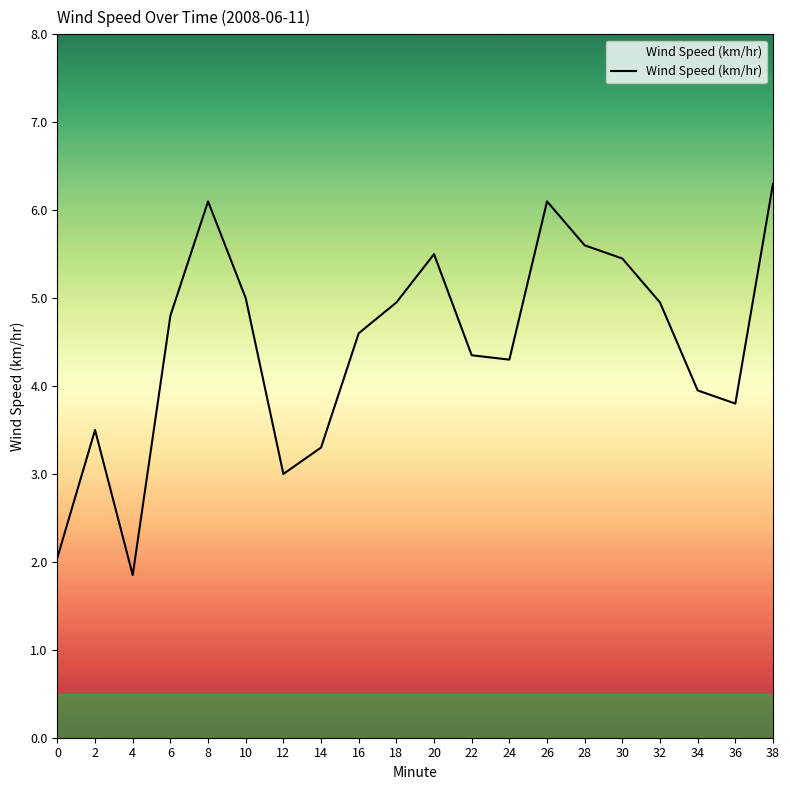

At which category does the chart reach its peak across all series?

38